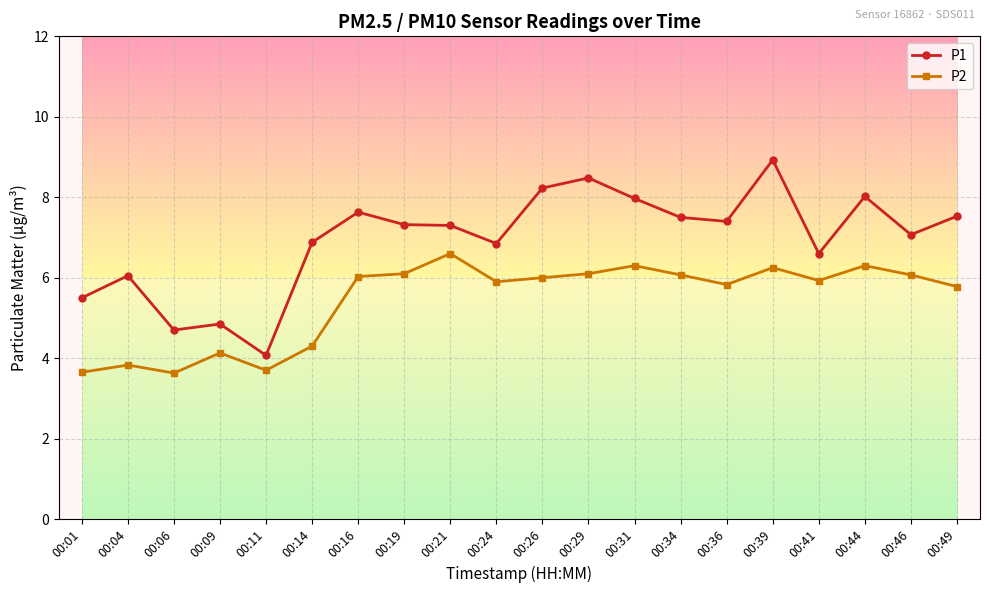

What are all the series names shown in the legend?

P1, P2